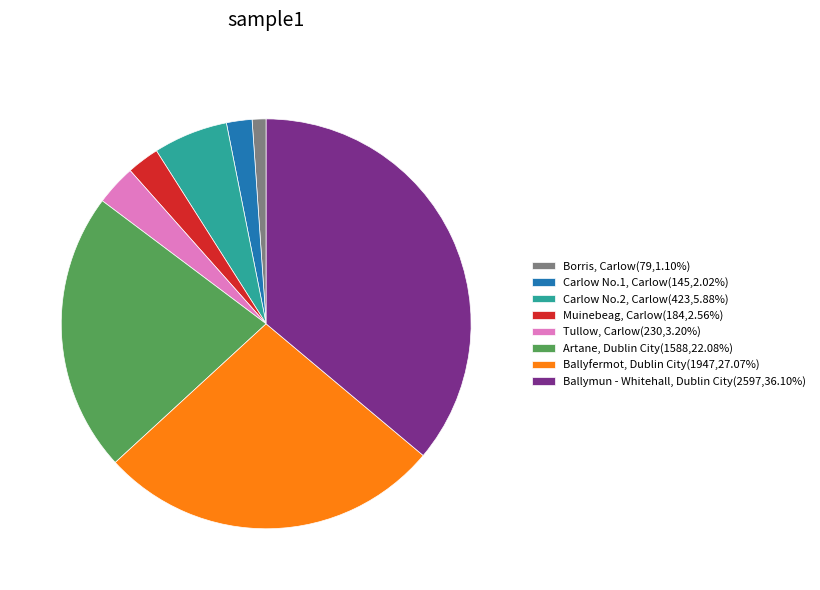

Approximately how many times larger is the value at Tullow, Carlow compared to Ballymun - Whitehall, Dublin City?

0.1